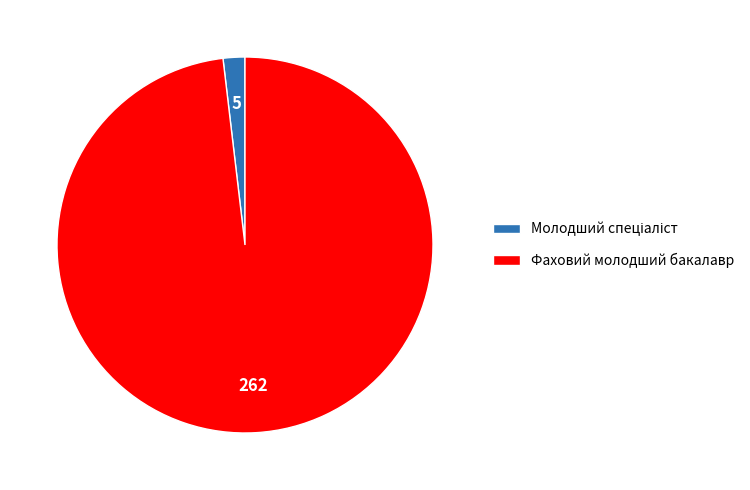

Is it true that Фаховий молодший бакалавр is 98% of the pie?

True